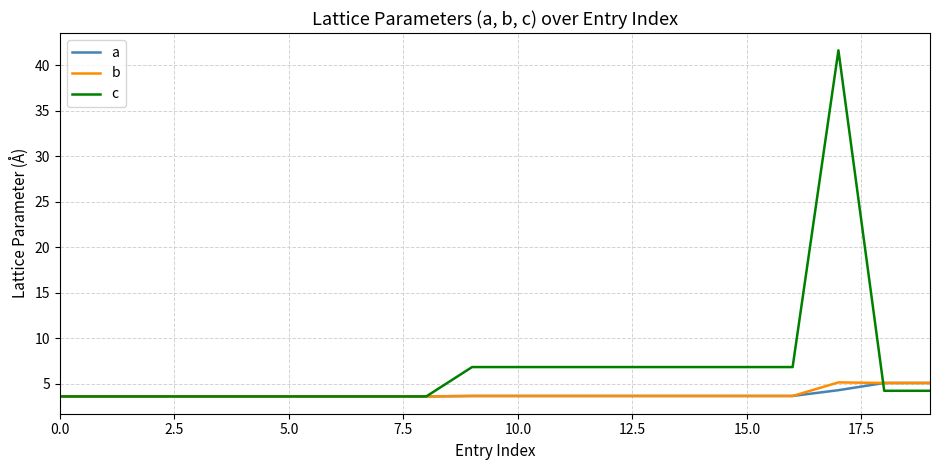

Which series has the largest total across all categories?

c